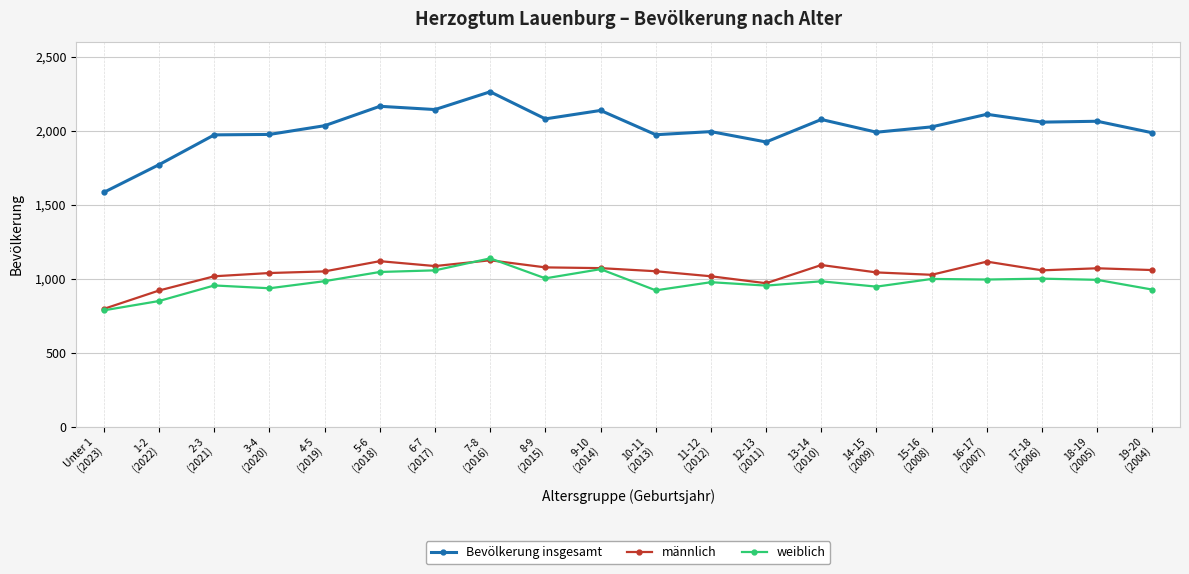

What is the difference between the maximum and minimum values in the männlich series?

328